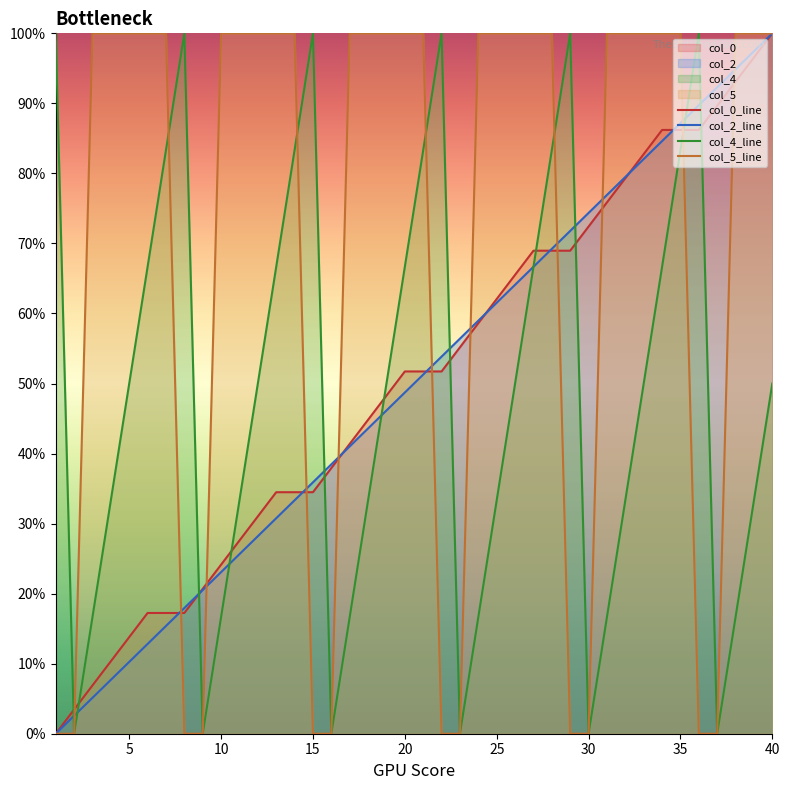

What is the average value of the col_4_line series?

48.8